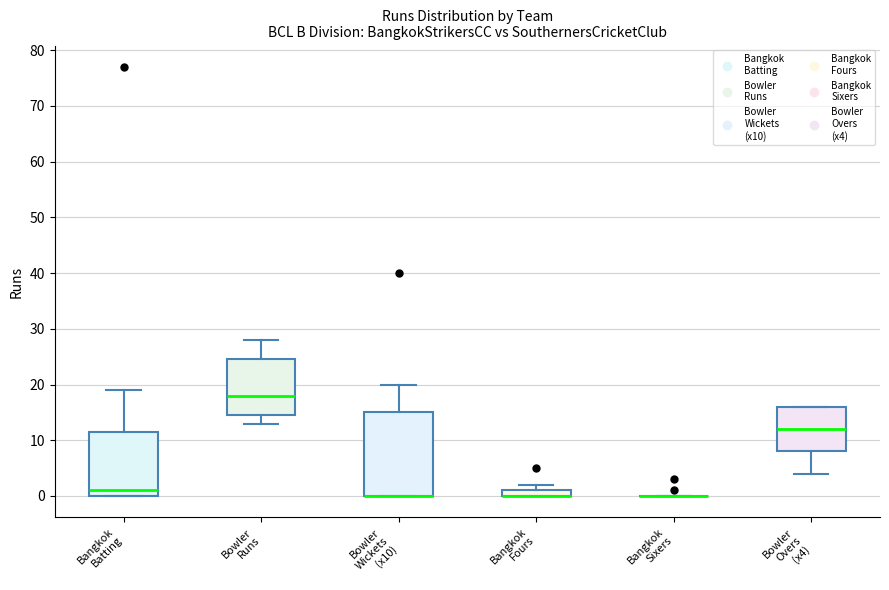

Comparing the boxes themselves (not the whiskers), which one is the tallest?

Bowler Wickets (x10)